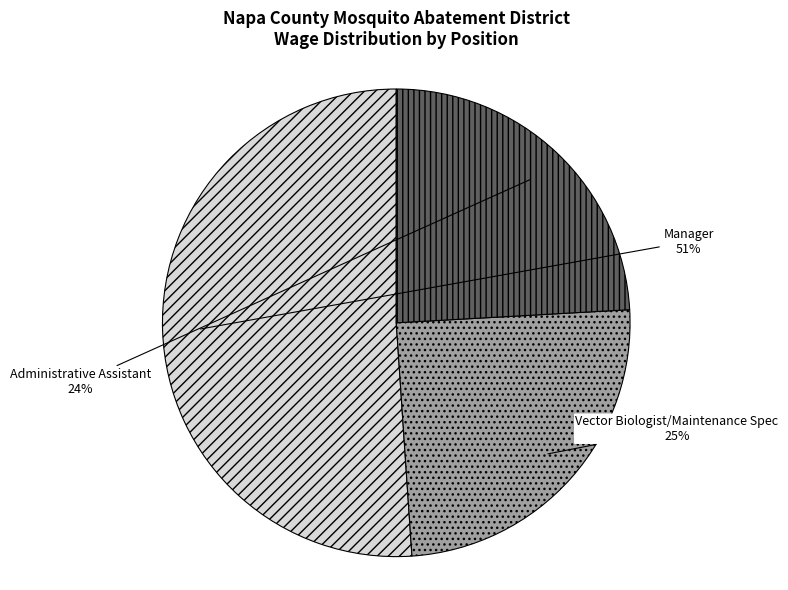

Which category has the smallest portion of the pie?

Administrative Assistant